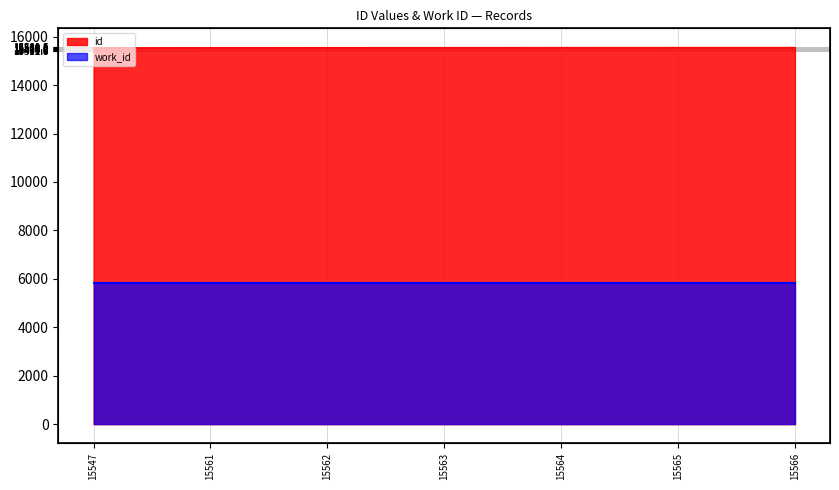

The value at 15564 is 3189. True or false?

False